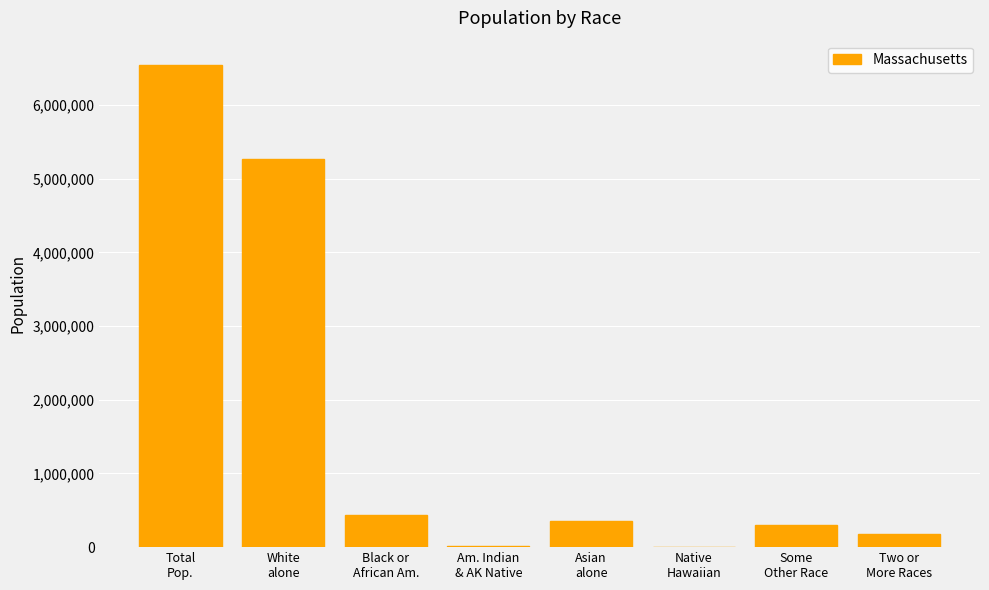

Which has a higher value, Native
Hawaiian or Two or
More Races?

Two or
More Races